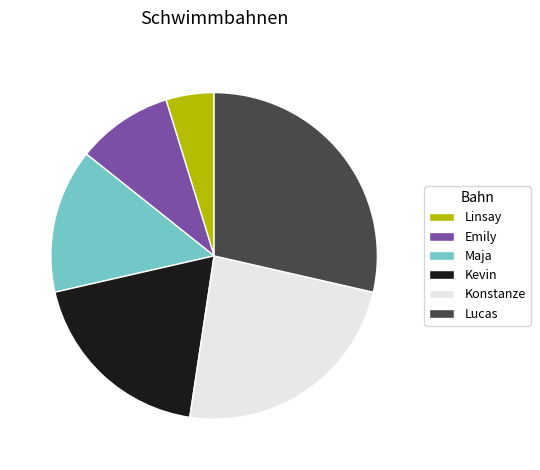

Which category has the biggest portion of the pie?

Lucas